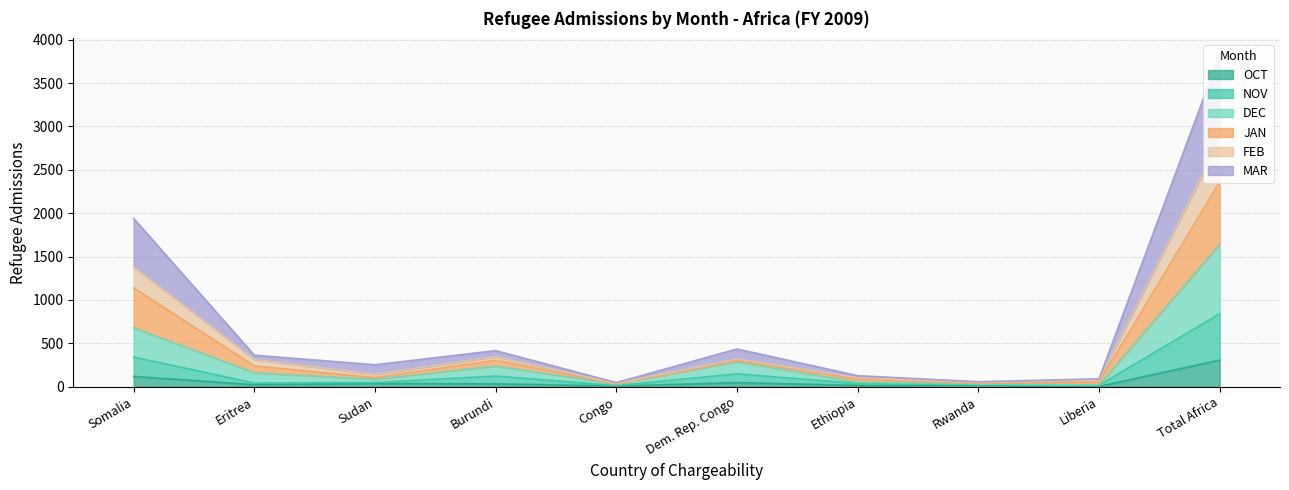

Does the chart display data point markers on the line(s)?

No